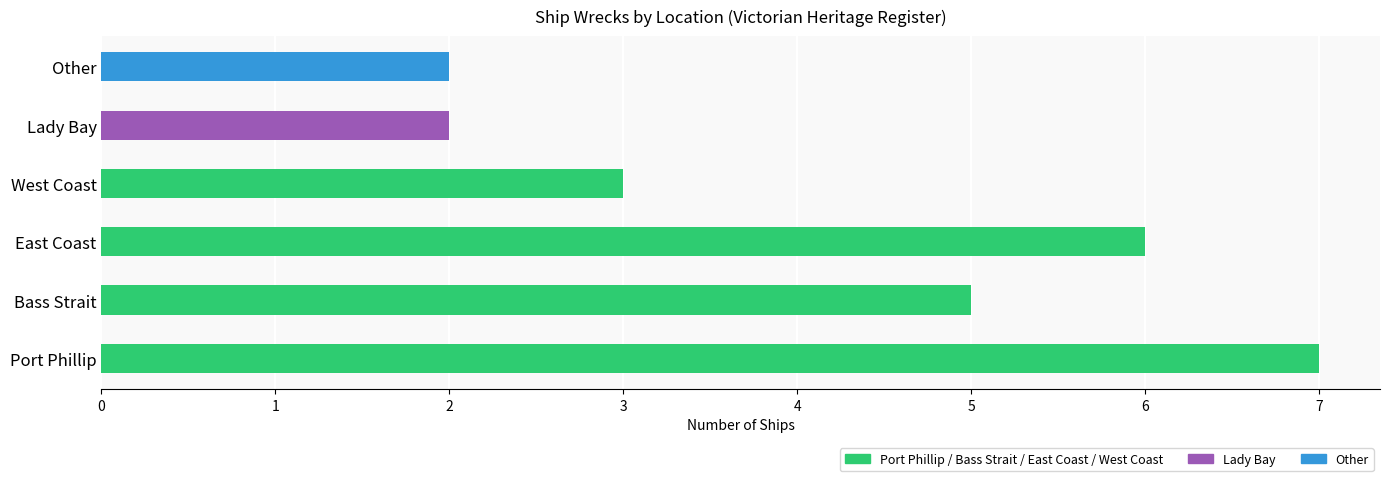

At which label is the value closest to 4?

Bass Strait